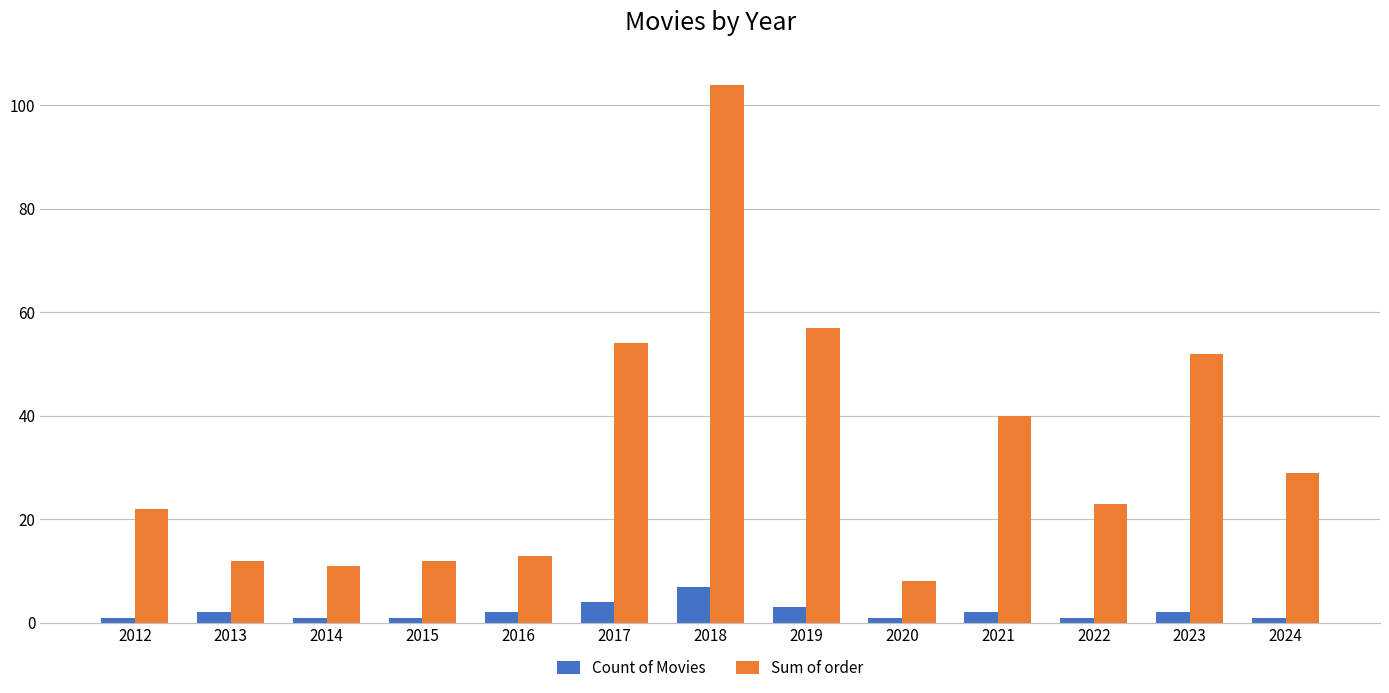

Between 2013 and 2023, which series saw the biggest shift?

Sum of order